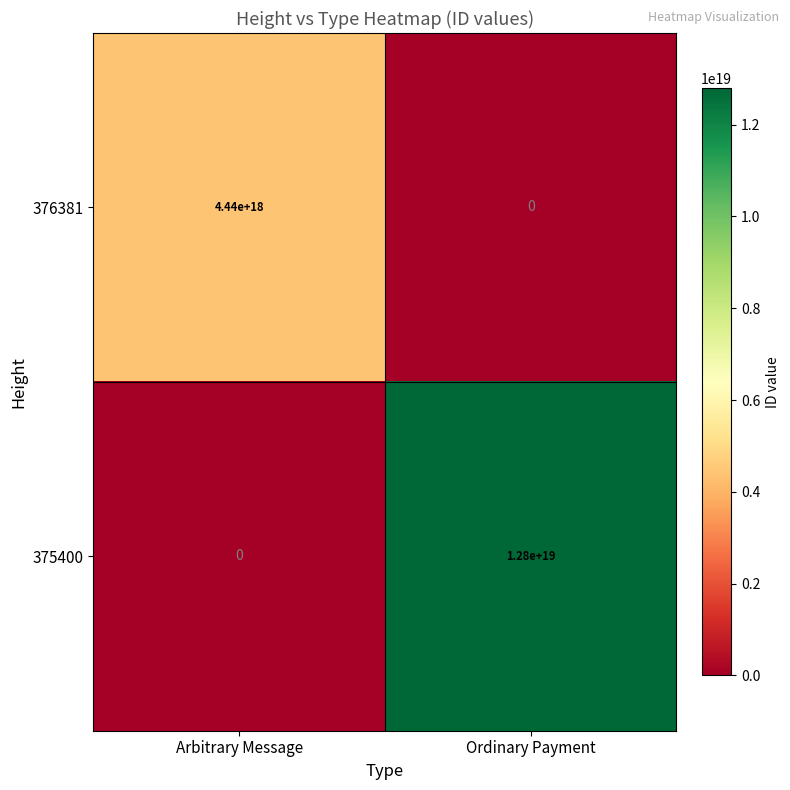

Rank the categories by 375400 value from highest to lowest.

Ordinary Payment, Arbitrary Message